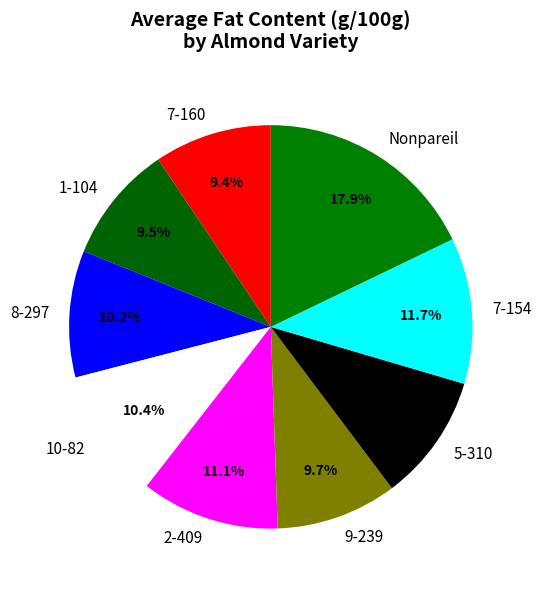

Is the sum of 8-297 and 10-82 greater than half?

No